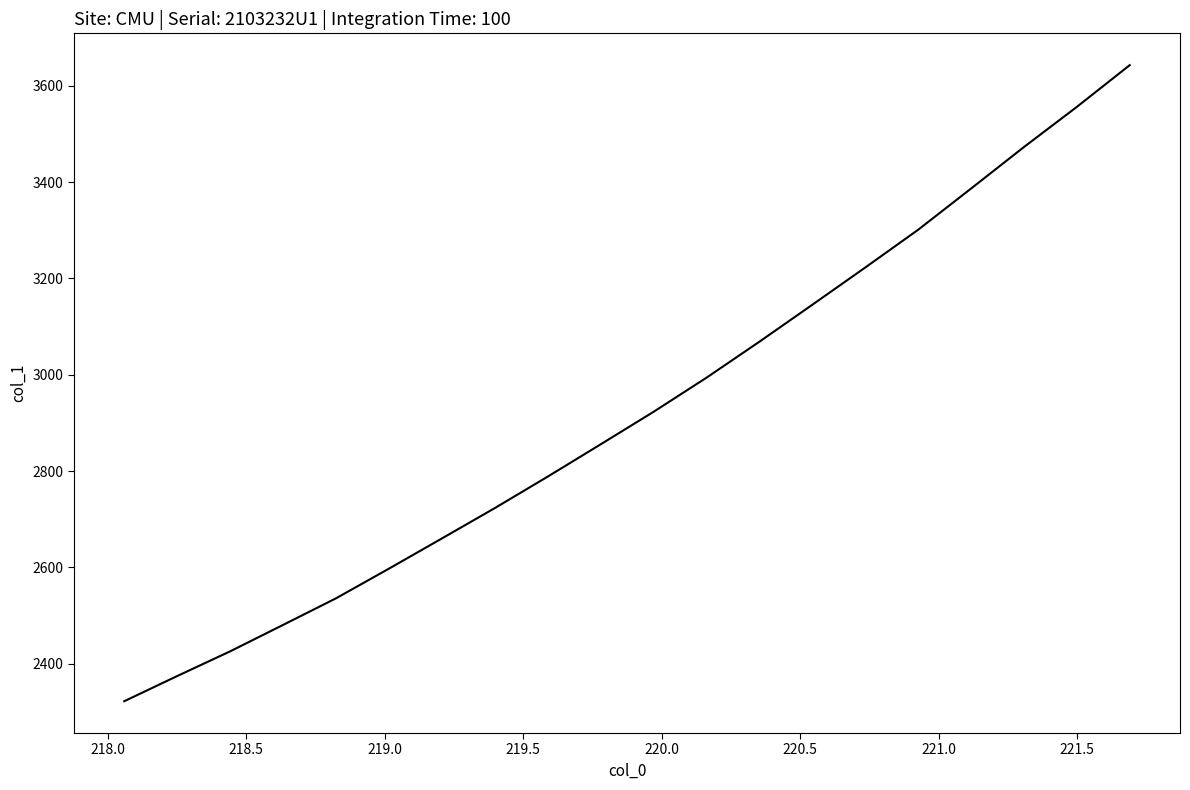

What is the difference between the second highest and second lowest values?

1181.8